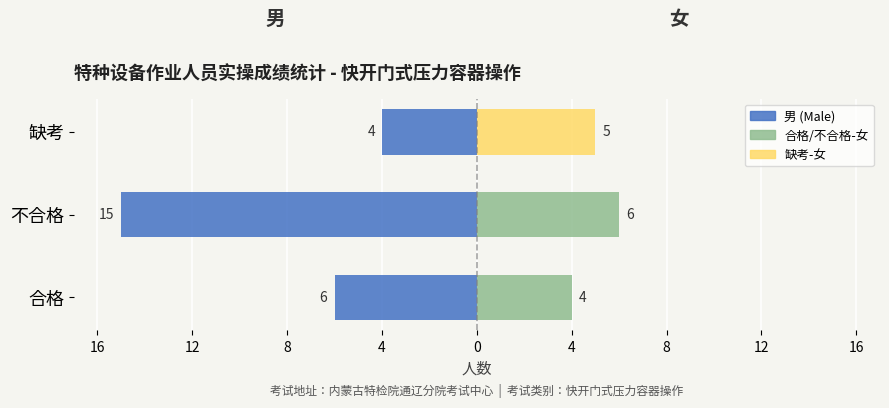

How many 男 (Male) values are between -15 and -4?

3